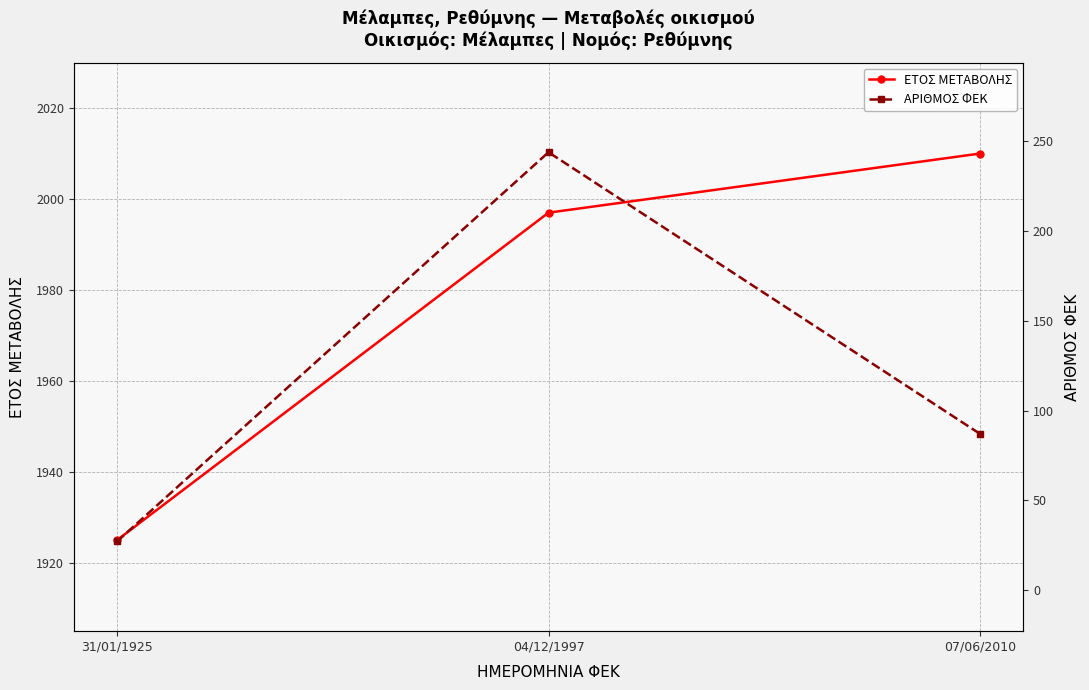

How many data points in ΑΡΙΘΜΟΣ ΦΕΚ are less than 87?

1